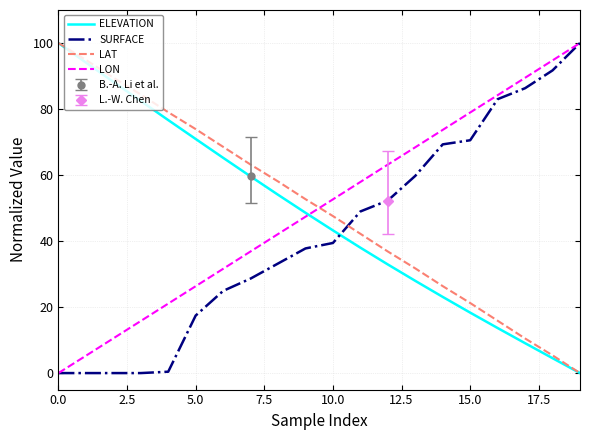

True or false: LON and SURFACE intersect in this chart.

False